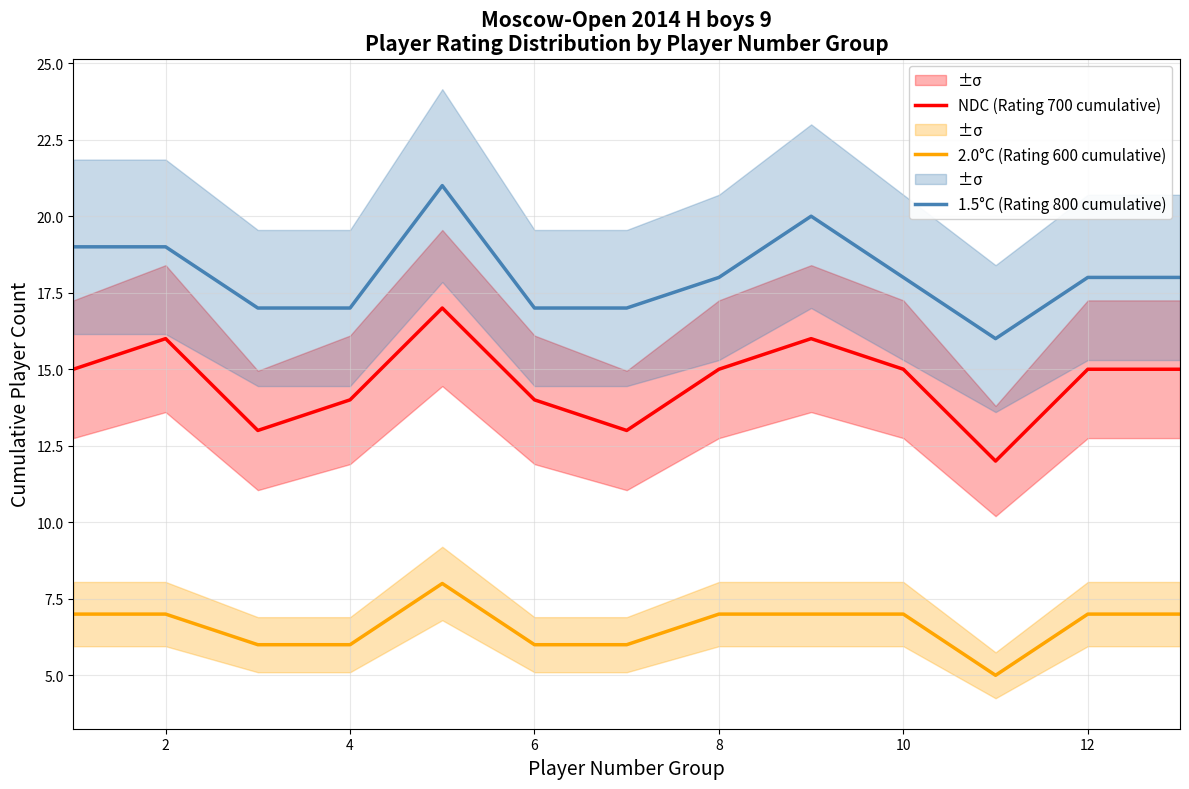

Which series has the largest total across all categories?

1.5°C (Rating 800 cumulative)